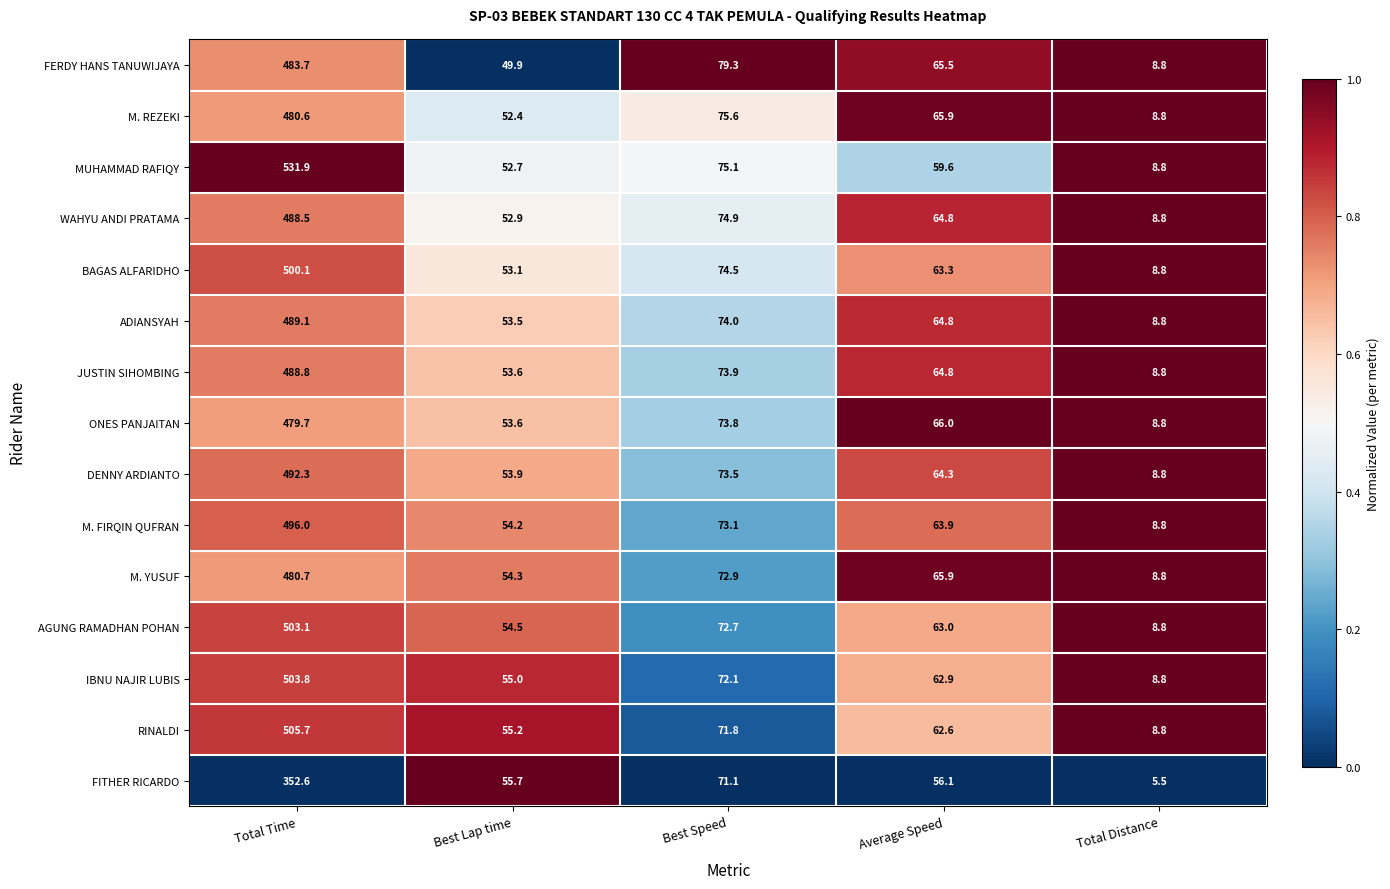

The value of FERDY HANS TANUWIJAYA at Total Time is 483.7. True or false?

True